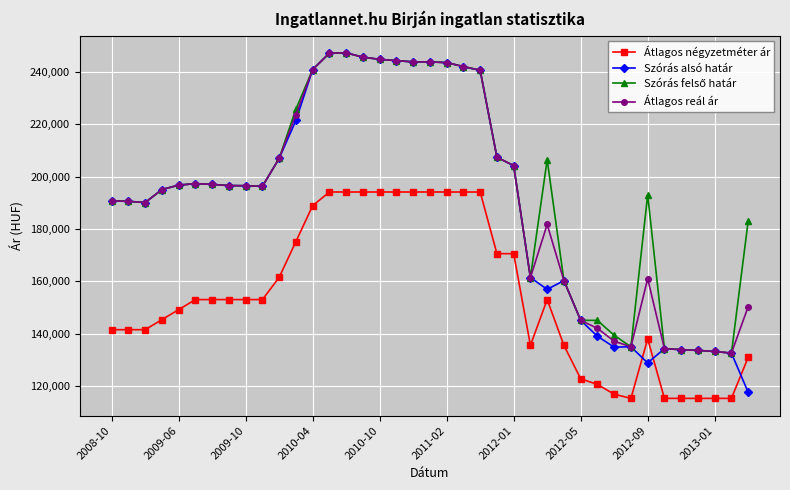

Which series has the largest range (max minus min)?

Szórás alsó határ